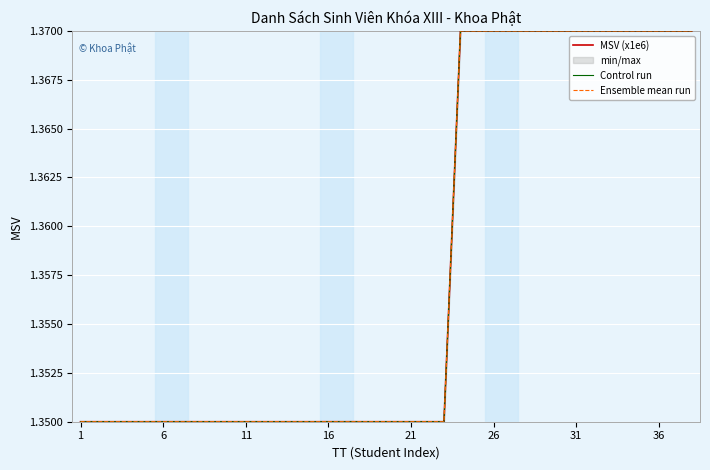

At how many categories does at least one series exceed 1?

38